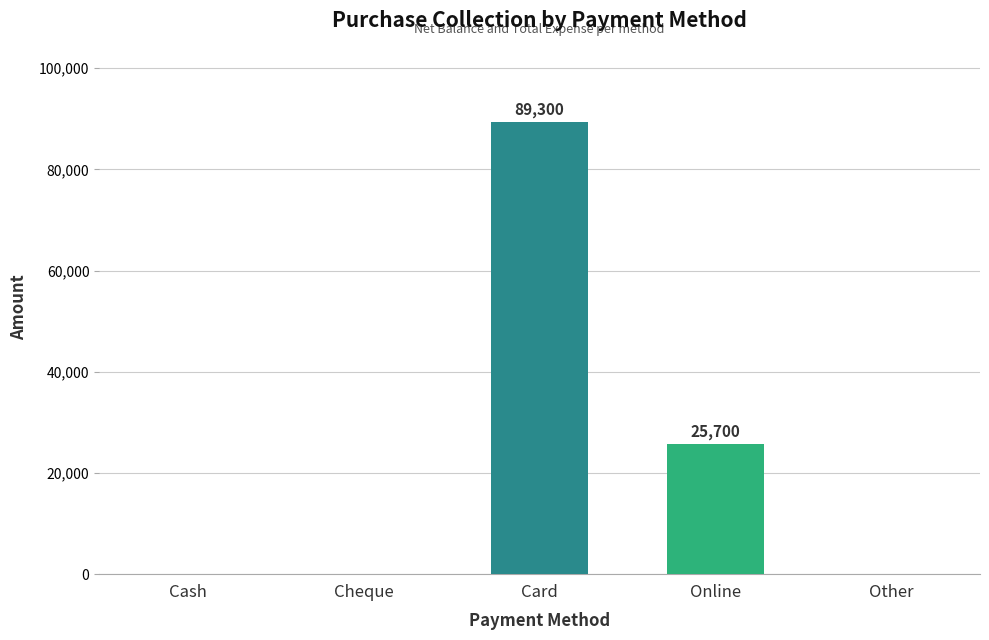

Which label corresponds to the largest value in the chart?

Card